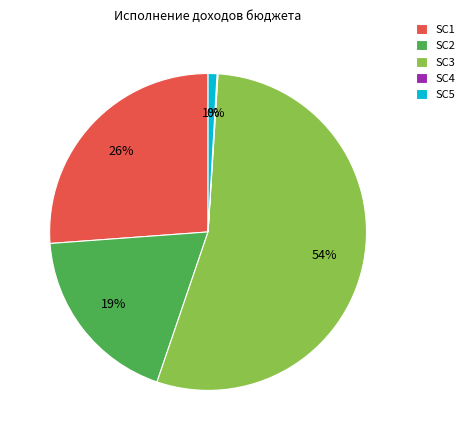

Which slice is the largest?

SC3